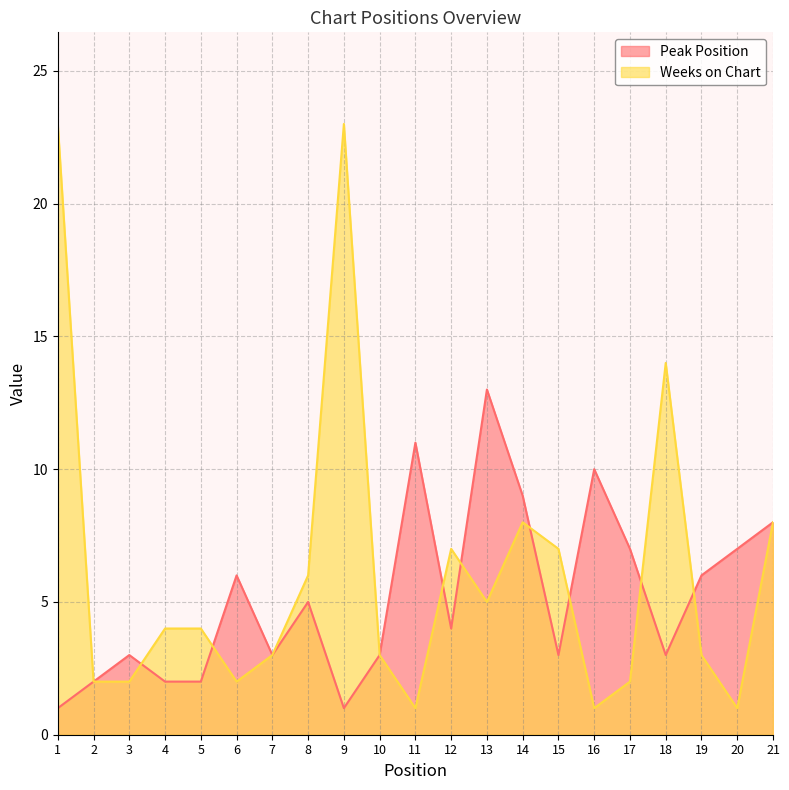

In Peak Position, how many points are higher than both neighbors (excluding endpoints)?

6